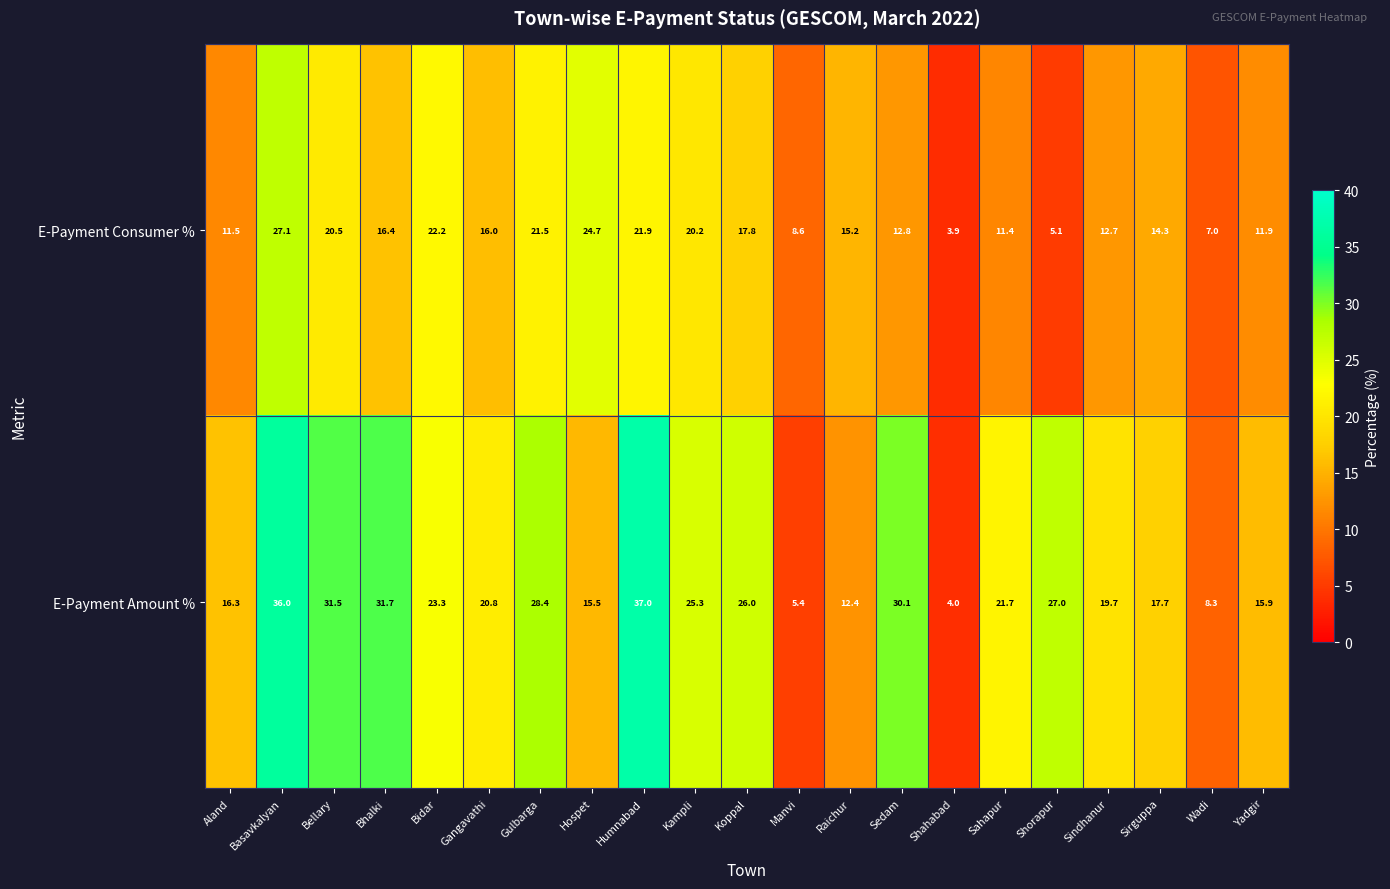

At which category is the sum across all series the highest?

Basavkalyan